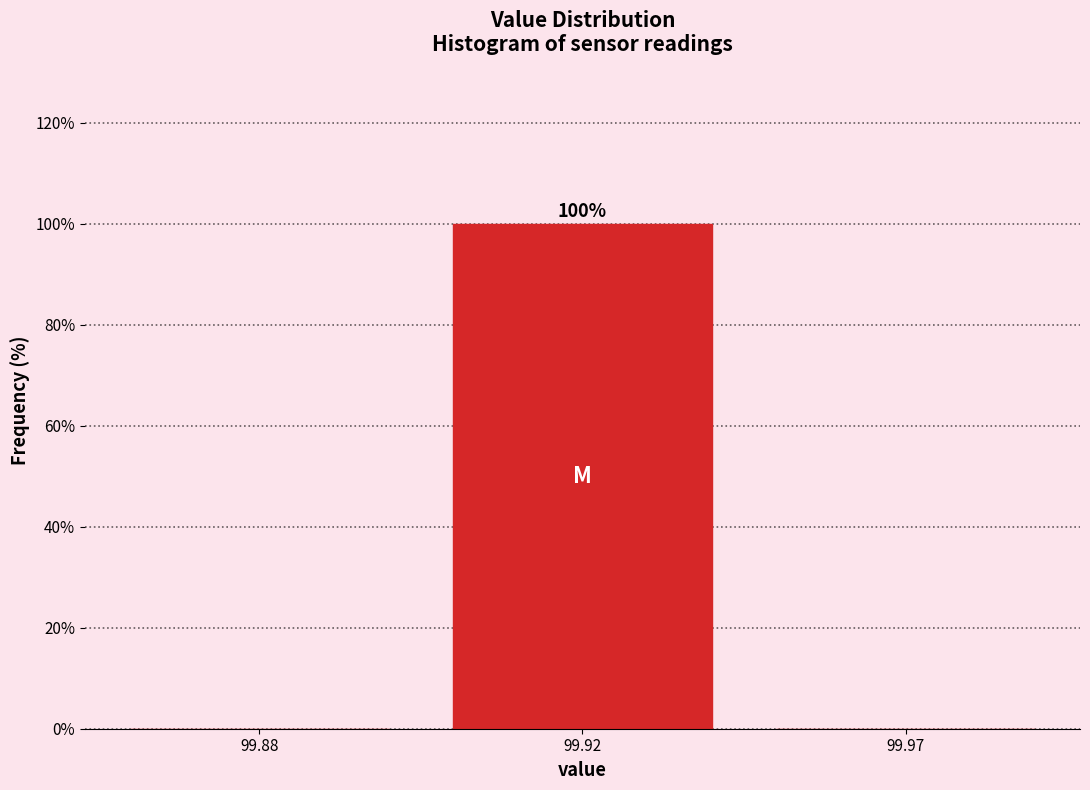

Reading right to left, list all the values displayed in this chart.

99.97=0	99.92=100	99.88=0